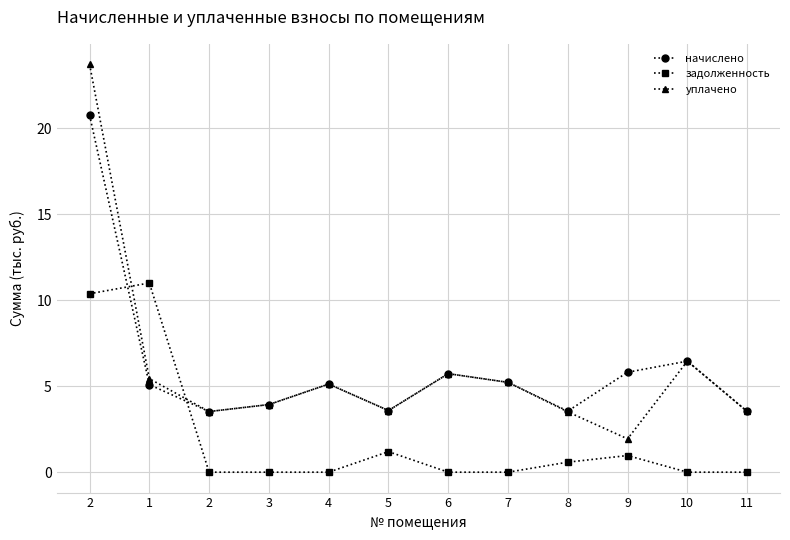

How many values in the уплачено series exceed 5?

6